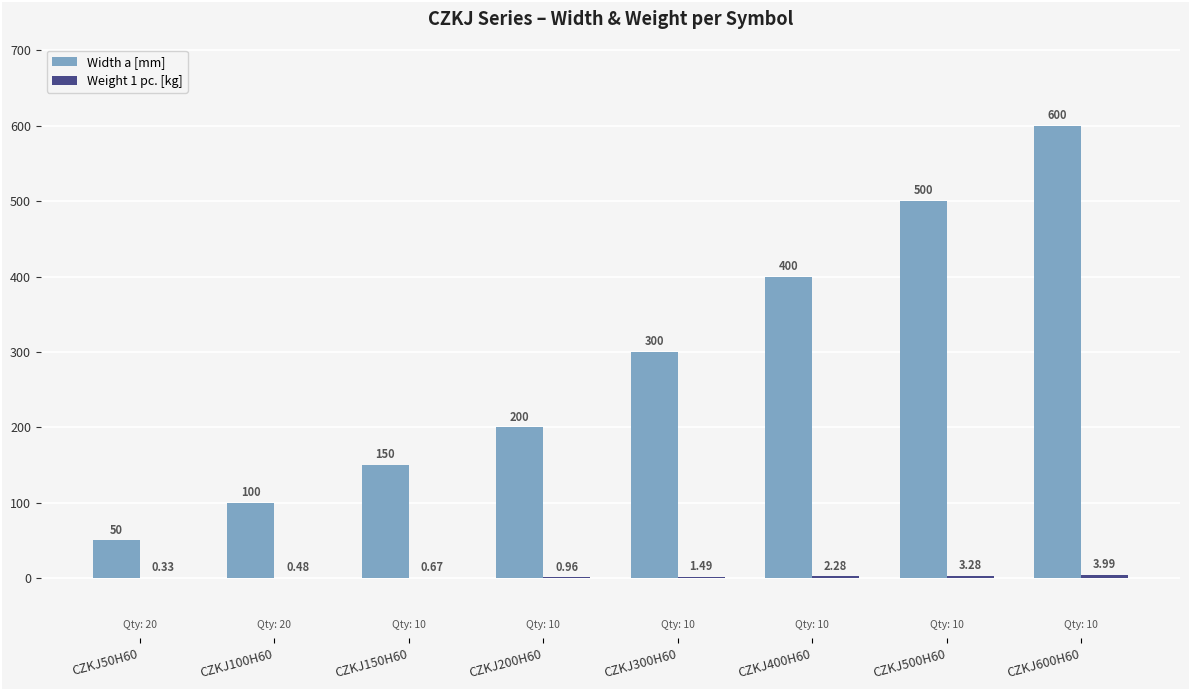

Which series changed the most between CZKJ300H60 and CZKJ400H60?

Width a [mm]